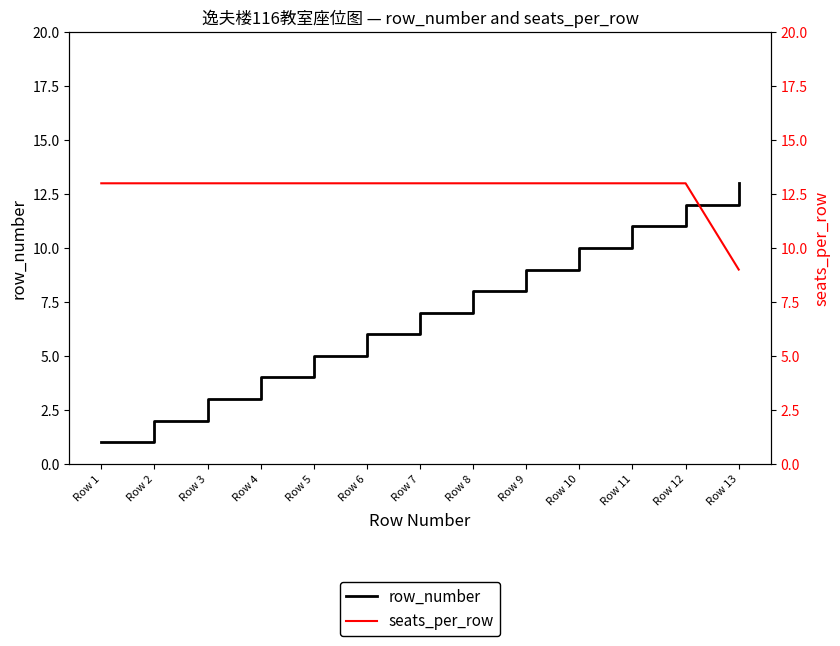

Where is seats_per_row nearest to the value 11?

Row 1